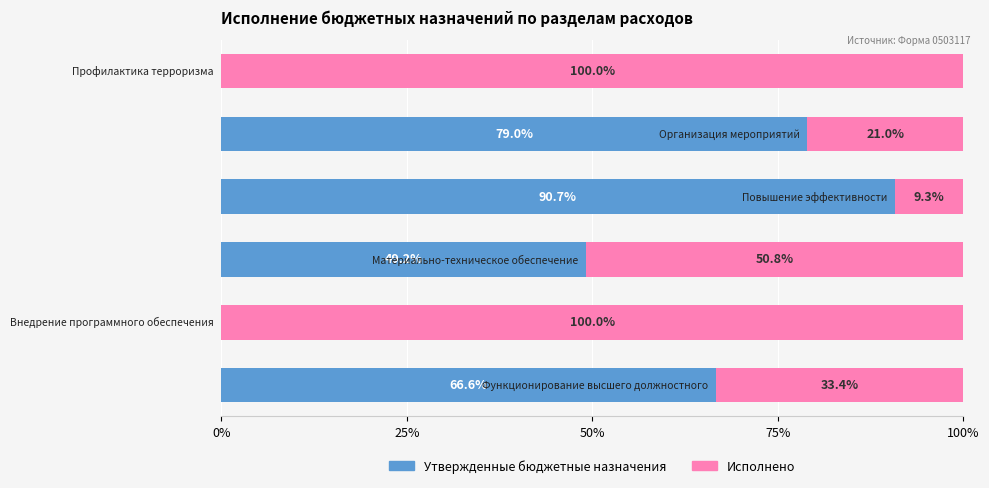

What are all the series names shown in the legend?

Утвержденные бюджетные назначения, Исполнено